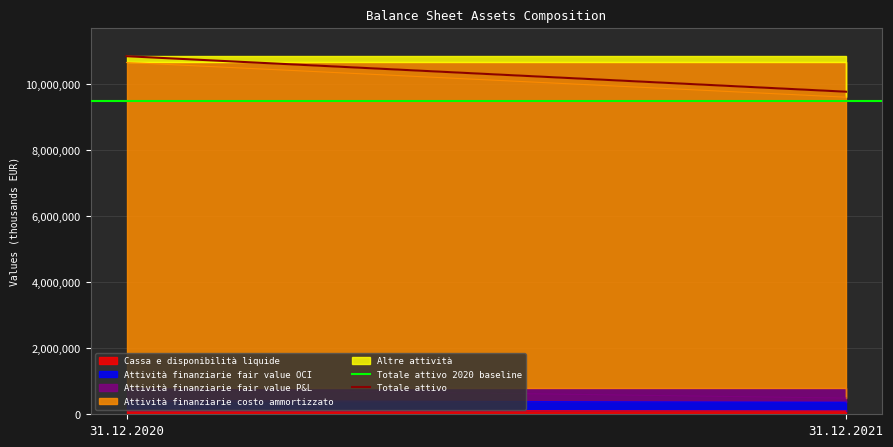

At which category is the sum across all series the highest?

31.12.2020